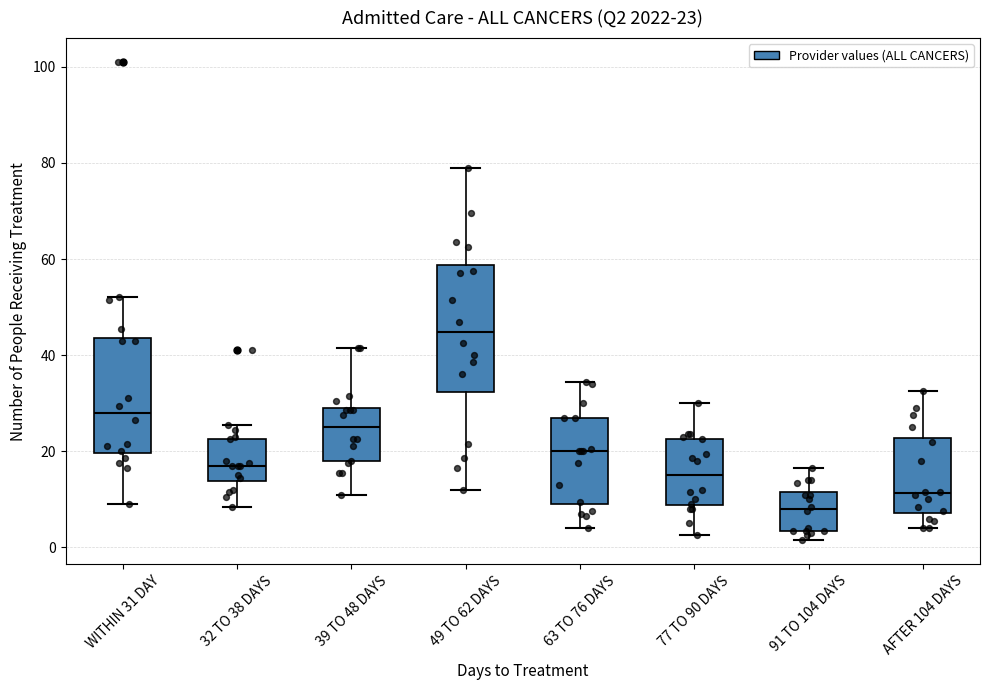

Which box's median line is the highest?

49 TO 62 DAYS